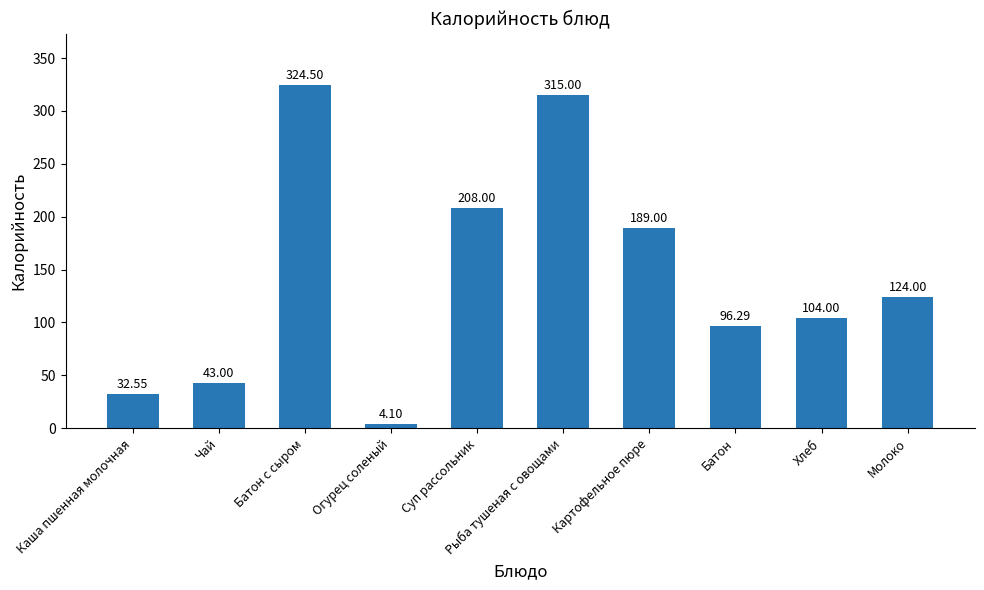

What is the change in value from Огурец соленый to Батон?

+92.2